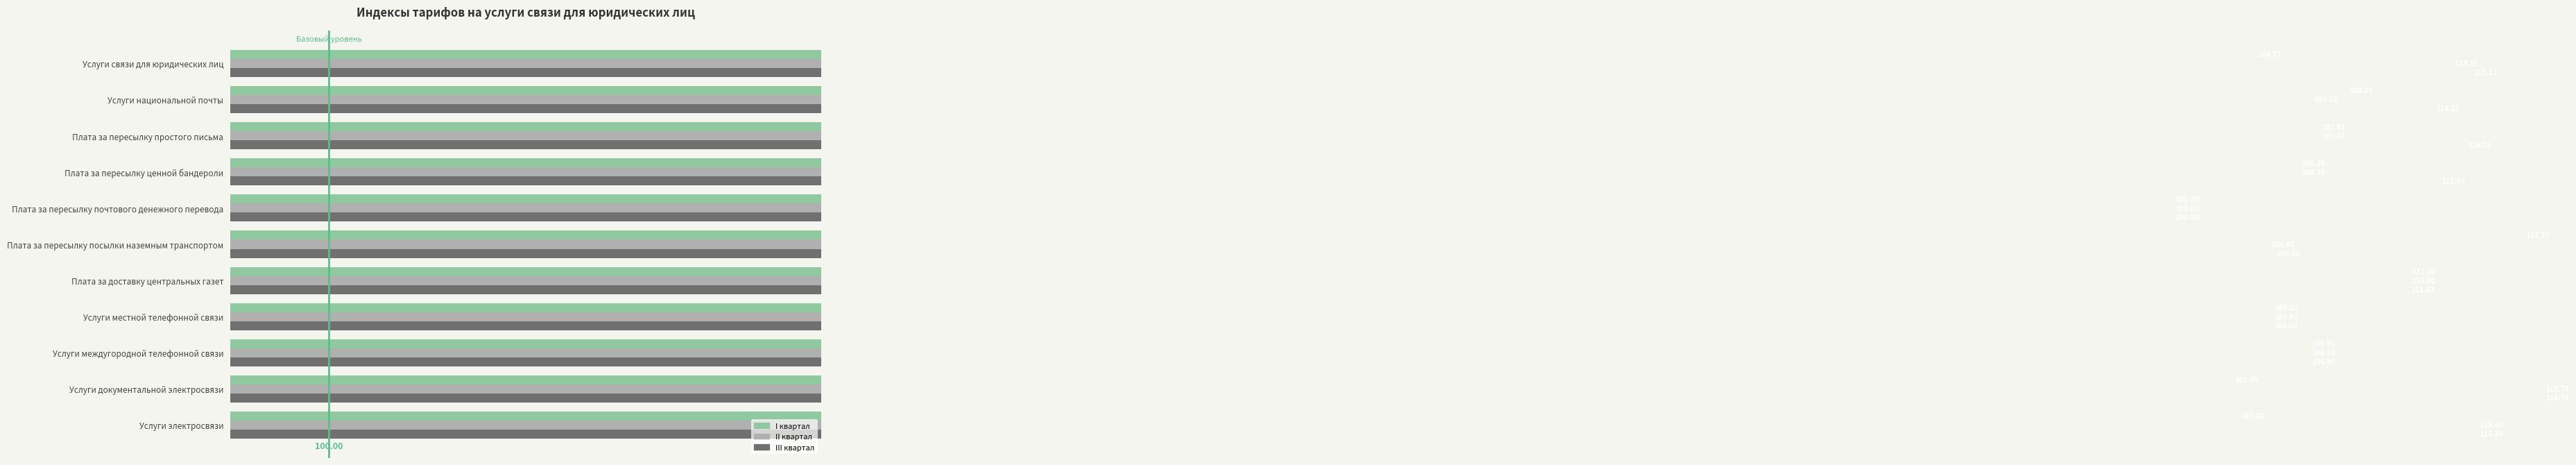

Read the III квартал value at Плата за пересылку ценной бандероли.

113.5